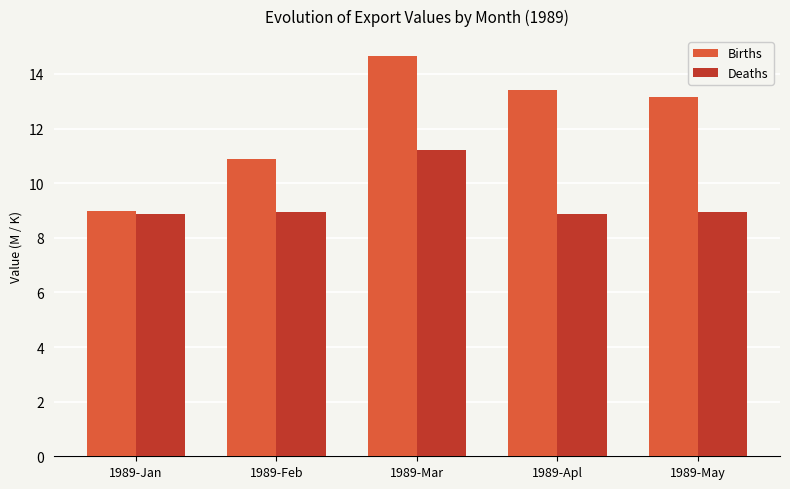

Does the chart contain any negative values?

No